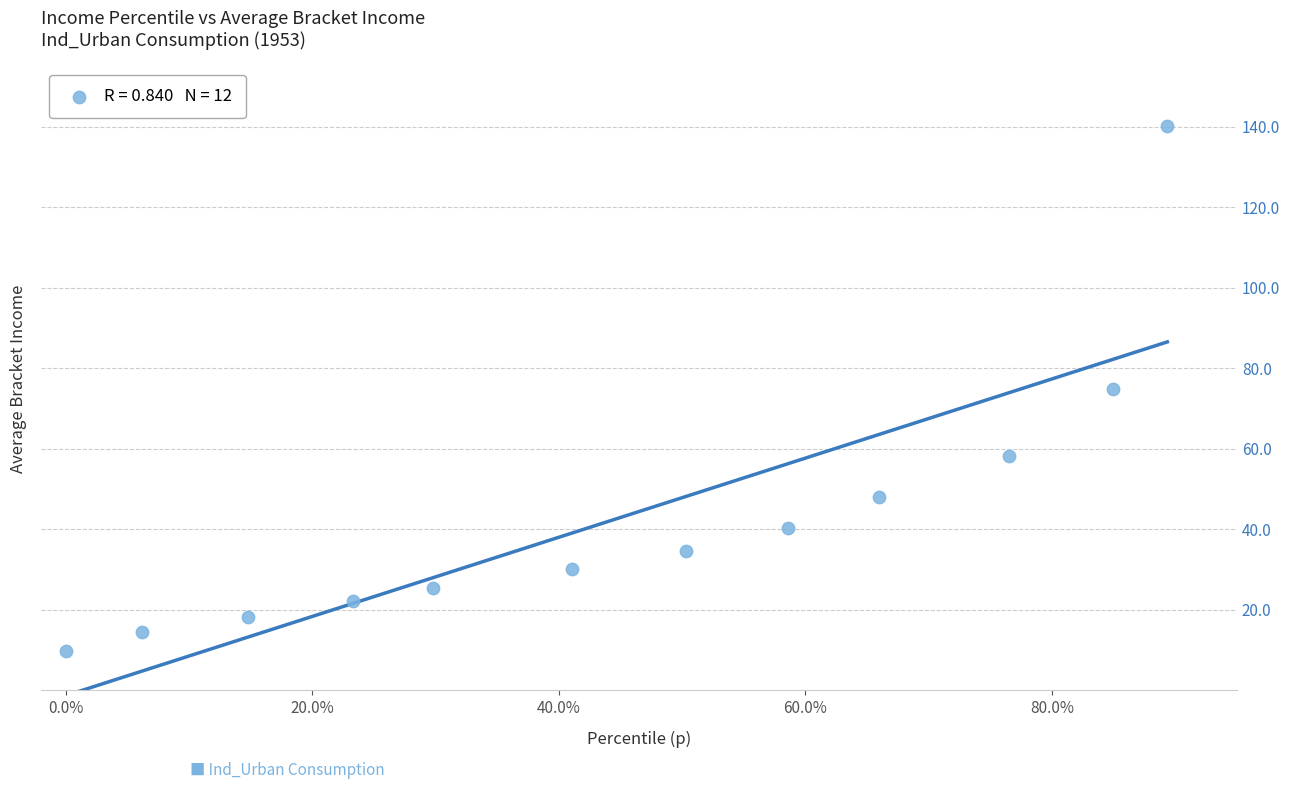

What is the average X value?

0.5